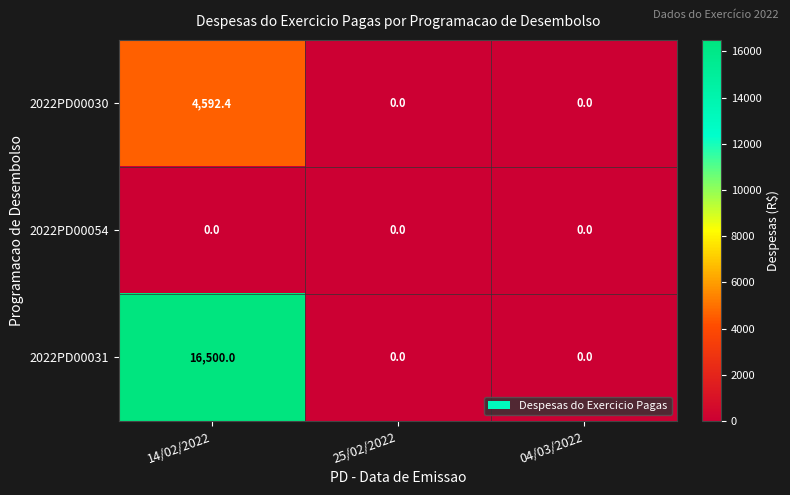

Reading left to right, extract all data points from this chart.

2022PD00030: 4592.4	0.0	0.0
2022PD00054: 0.0	0.0	0.0
2022PD00031: 16500.0	0.0	0.0